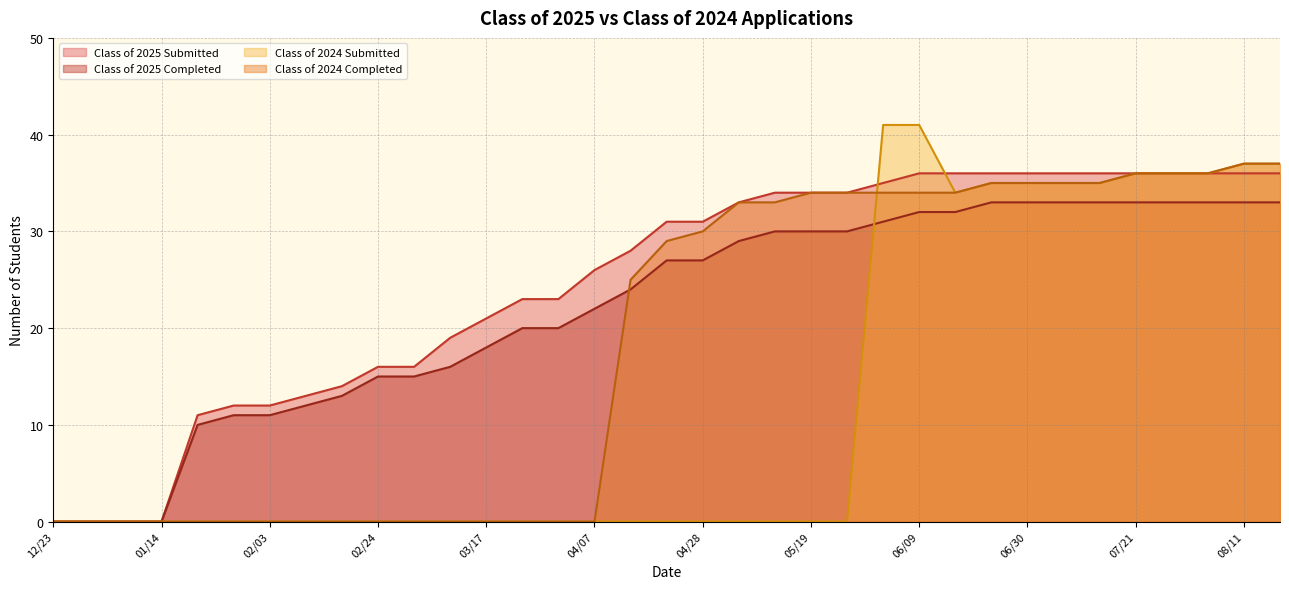

What is the approximate value of Class of 2024 Completed at 06/09?

34